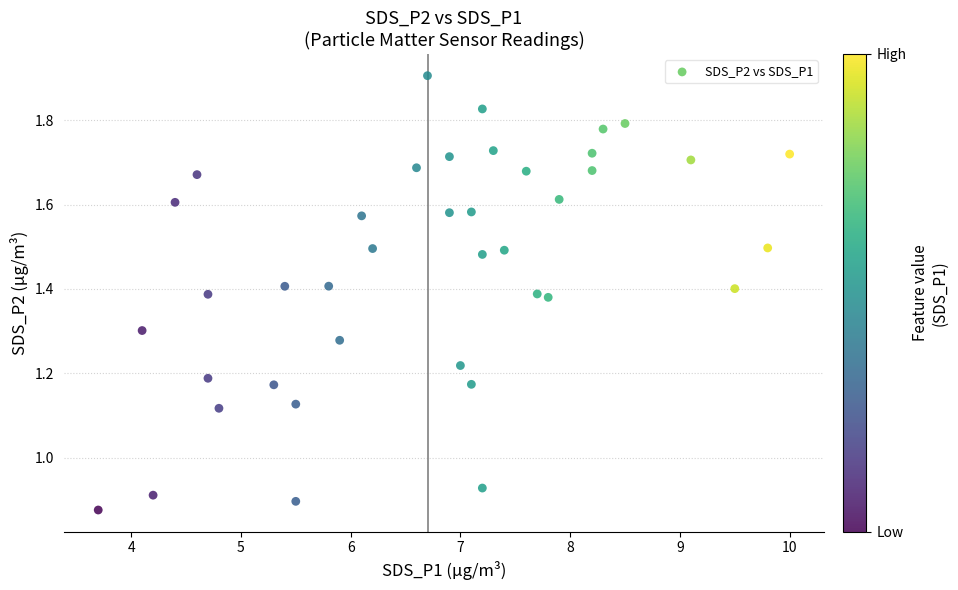

What is the range of X values (max minus min)?

6.3